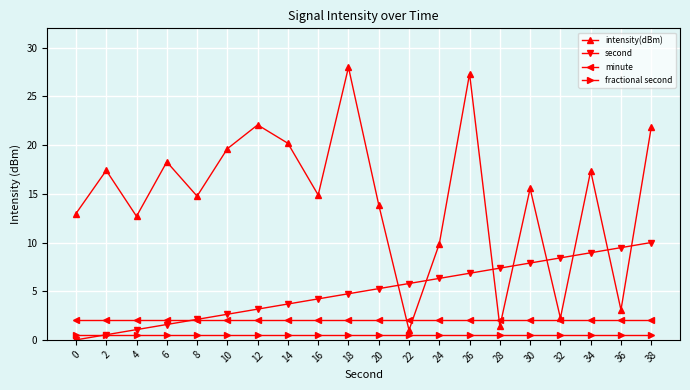

True or false: fractional second has a value of 0.5 at 32.

True